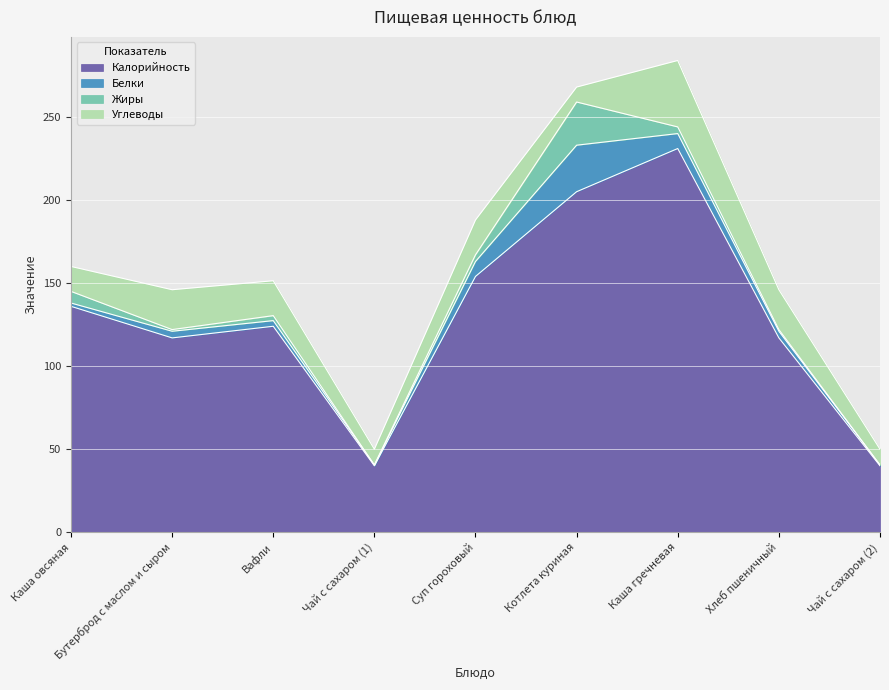

True or false: Жиры and Калорийность intersect in this chart.

False